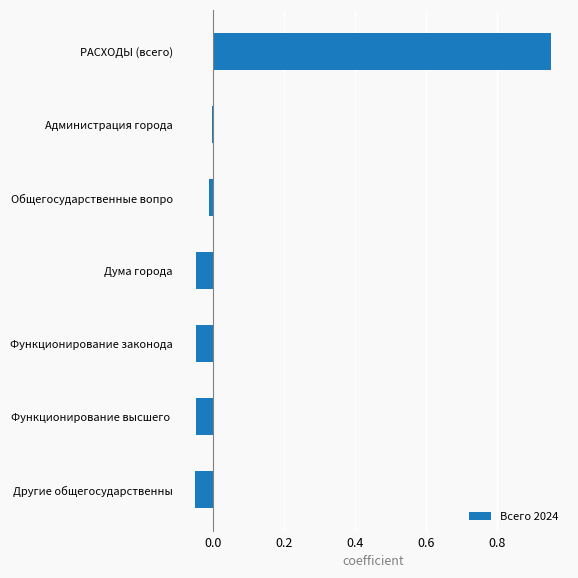

What is the sum of all values?

0.7